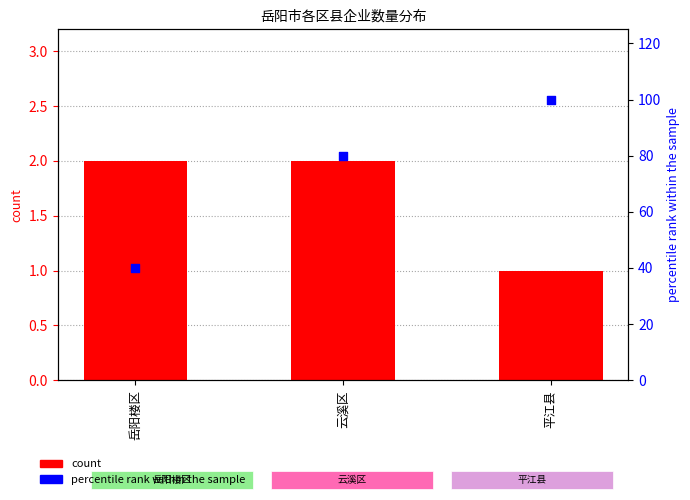

At which category is the sum across all series the highest?

平江县